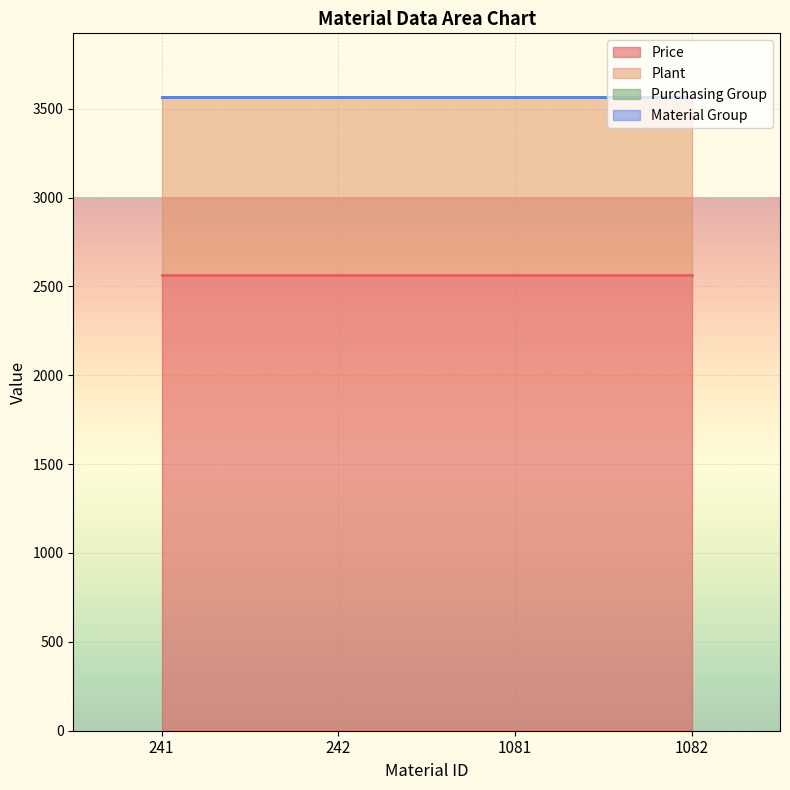

Where is Price nearest to the value 2566?

241